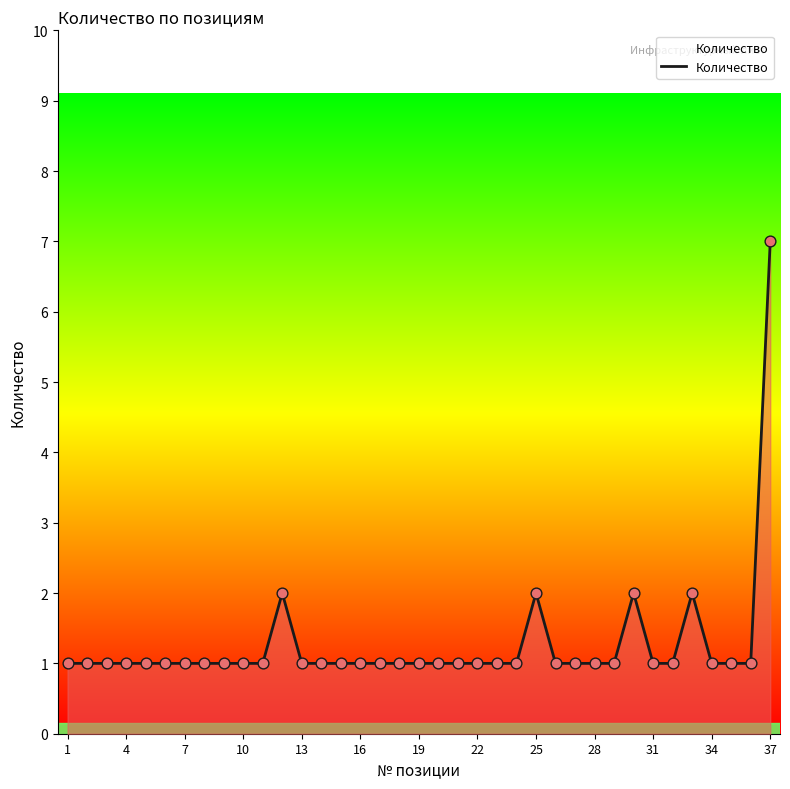

What is the difference between the maximum and minimum values?

6